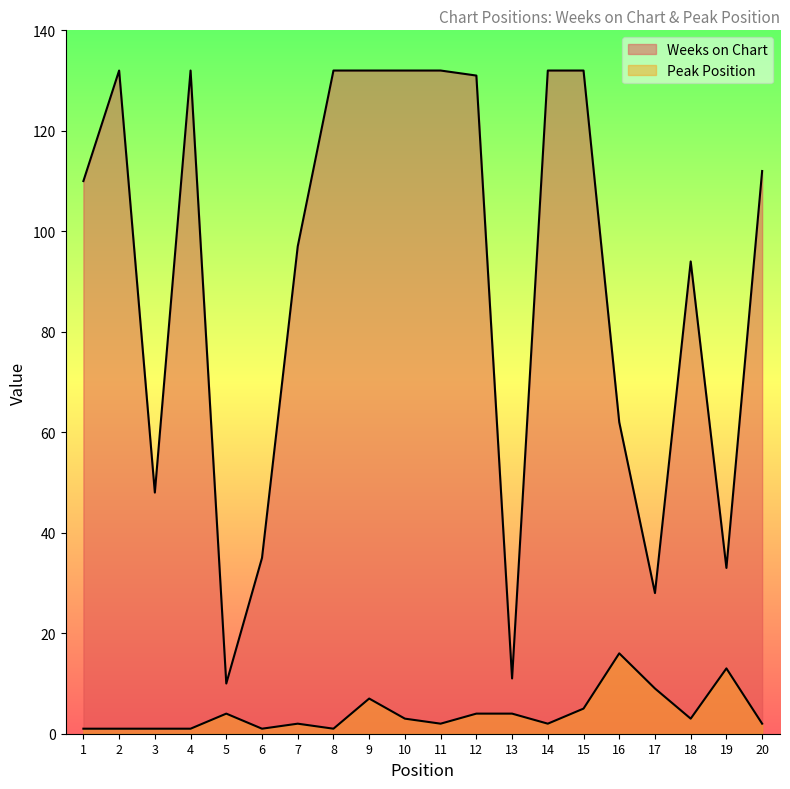

Rank the series by their average value, from highest to lowest.

Weeks on Chart, Peak Position